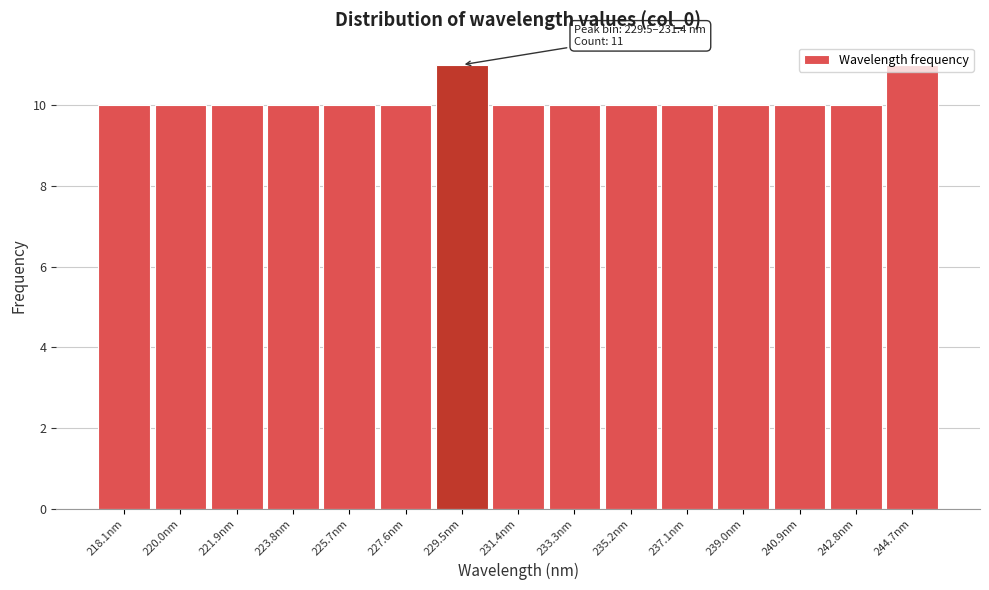

What position from the left is 240.9nm?

13